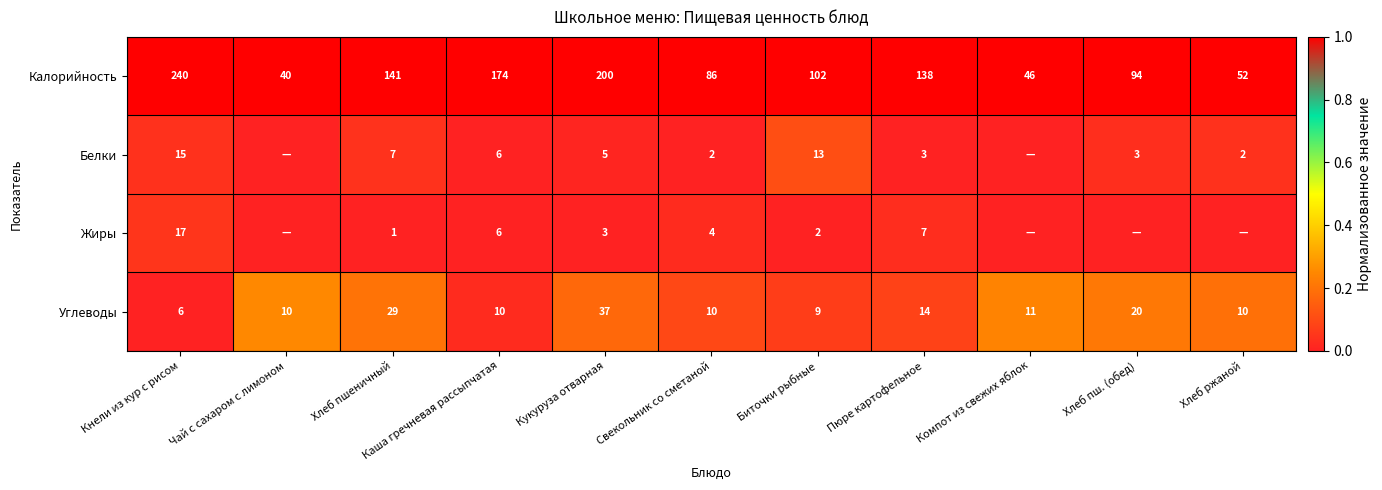

Between Хлеб пшеничный and Компот из свежих яблок, which is larger?

Хлеб пшеничный